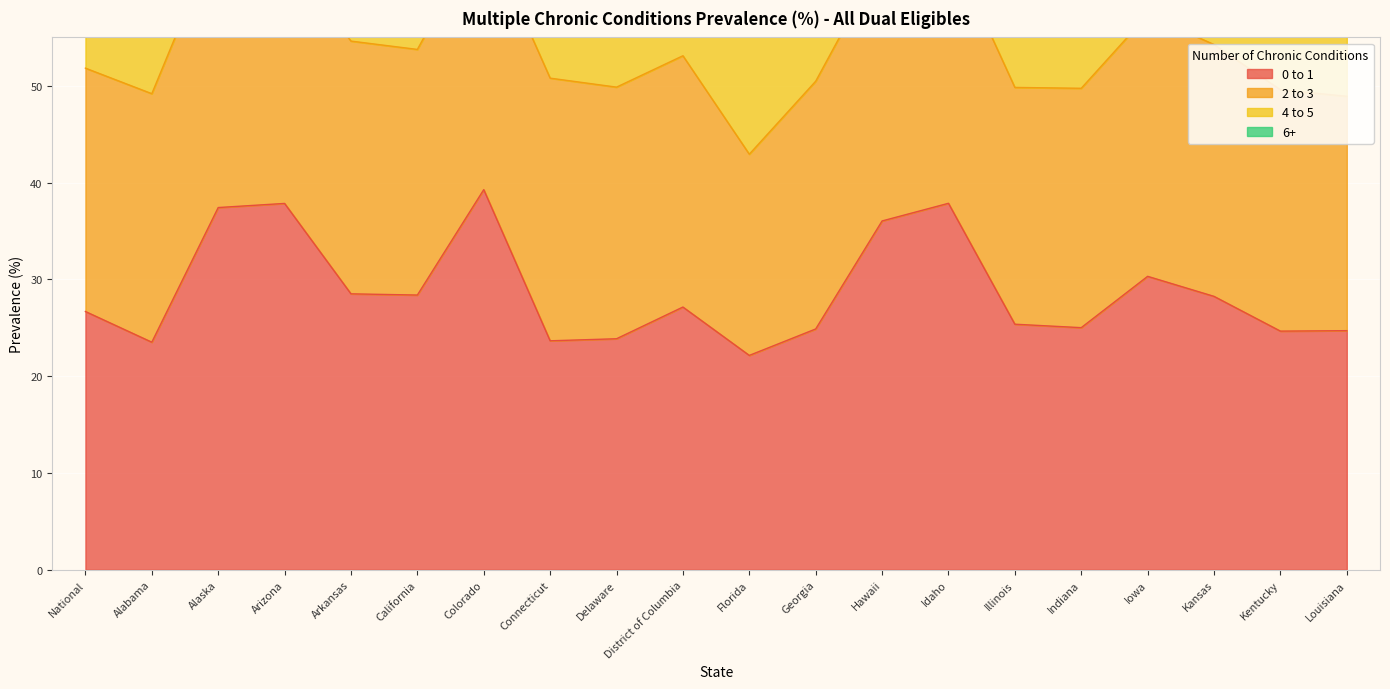

Where is the first local minimum for 6+?

Alabama